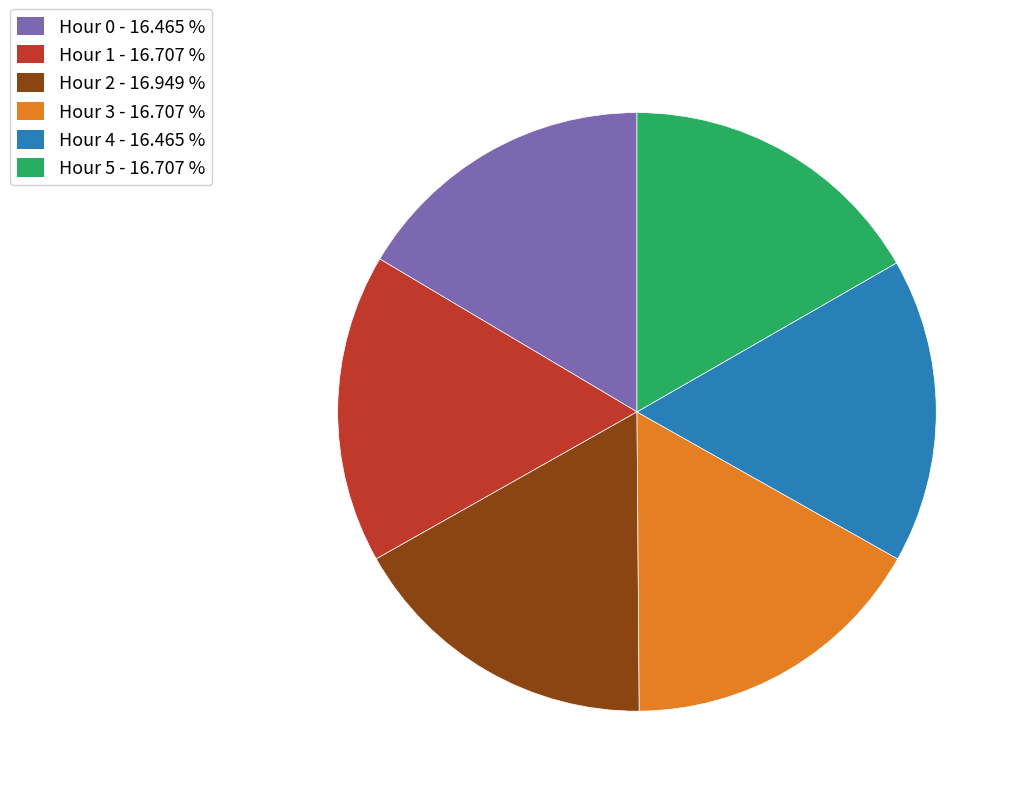

What is the ratio of the value at Hour 0 - 16.465 % to the value at Hour 5 - 16.707 %?

1.0